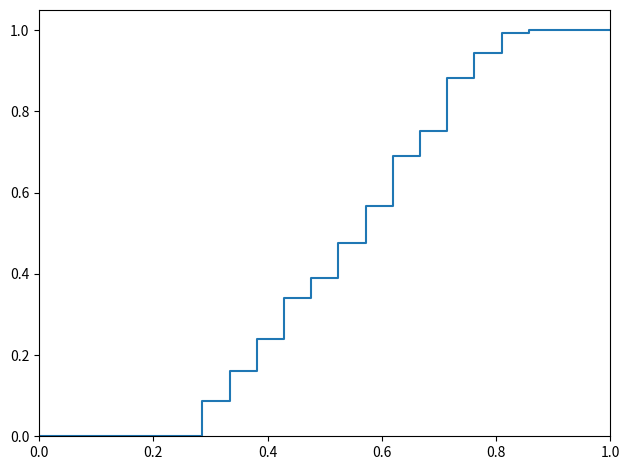

What is the maximum value shown in the chart?

1.0